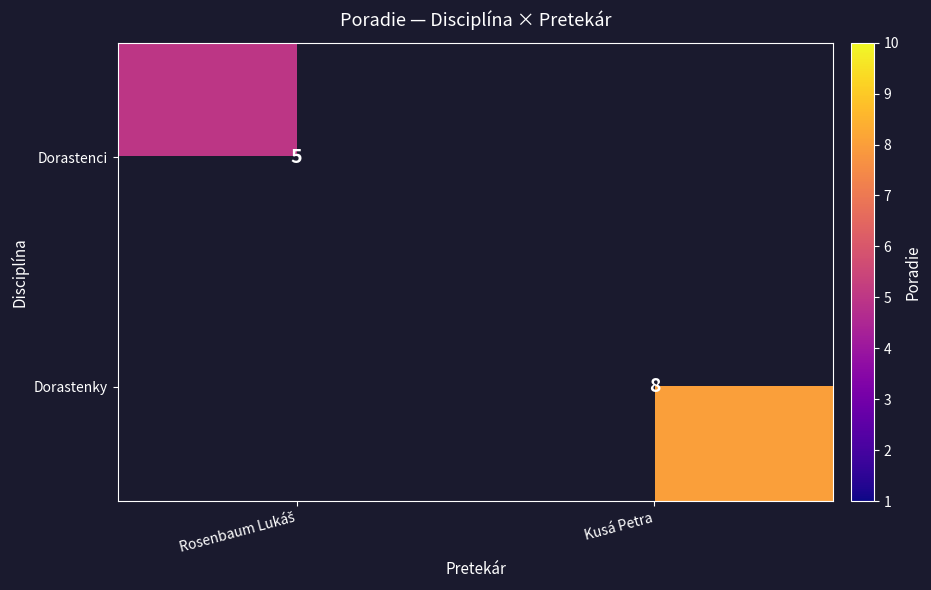

Which has a higher value, Rosenbaum Lukáš or Kusá Petra?

Kusá Petra